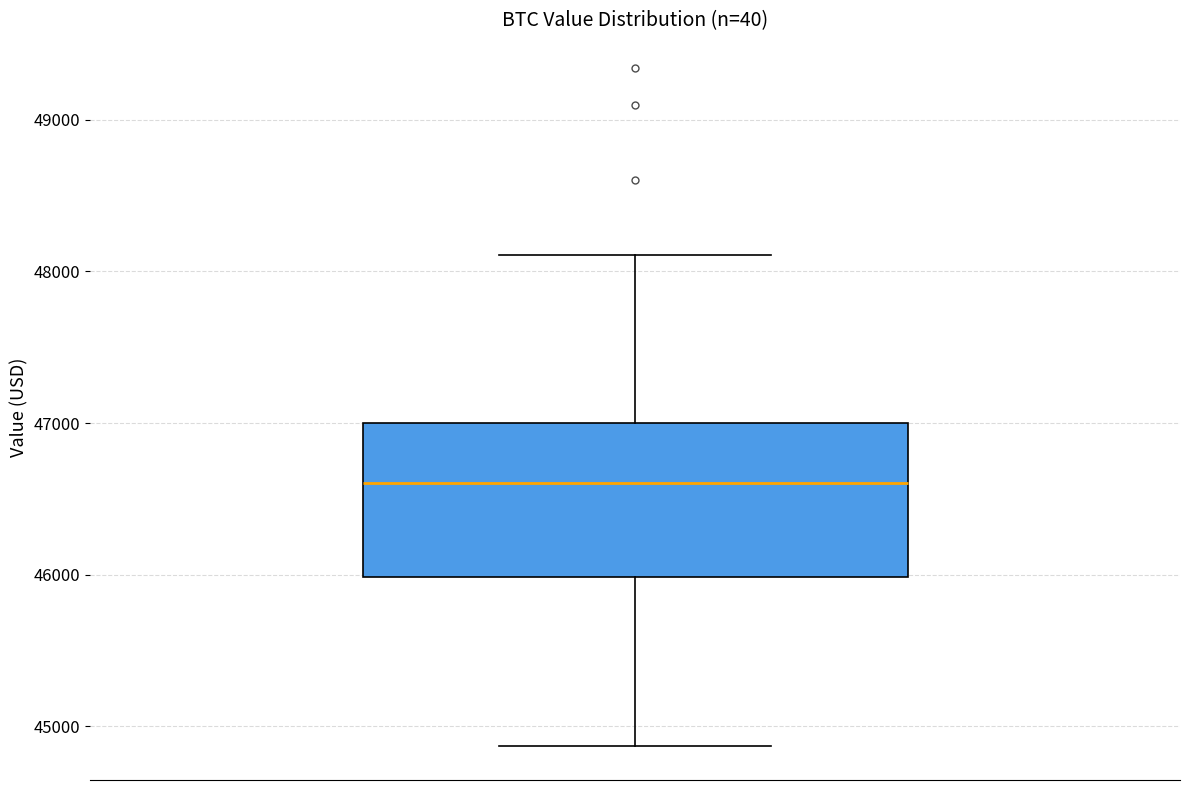

Read this box plot against the y-axis: the position of the median line, the range covered by the box, and the ends of both whiskers. The values are not printed on the chart, so give them approximately, as read against the axis.

median 46600, box 46000 to 47000, whiskers 44900 to 48100